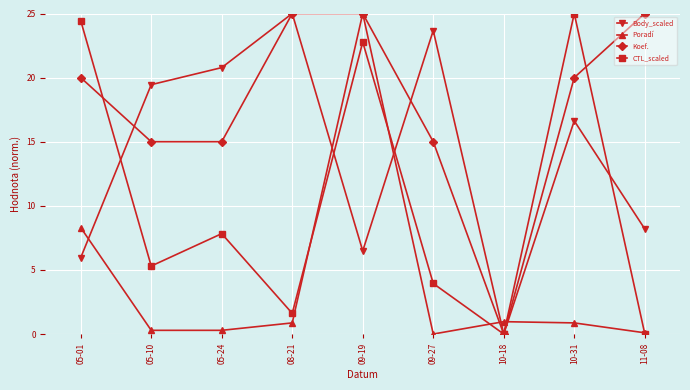

What is the maximum value shown in the chart?

25.0